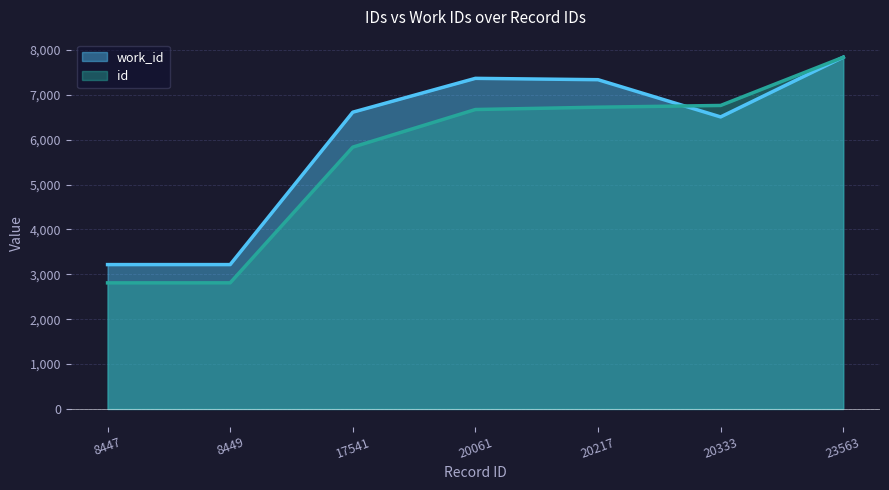

In work_id, how many points are higher than both neighbors (excluding endpoints)?

1